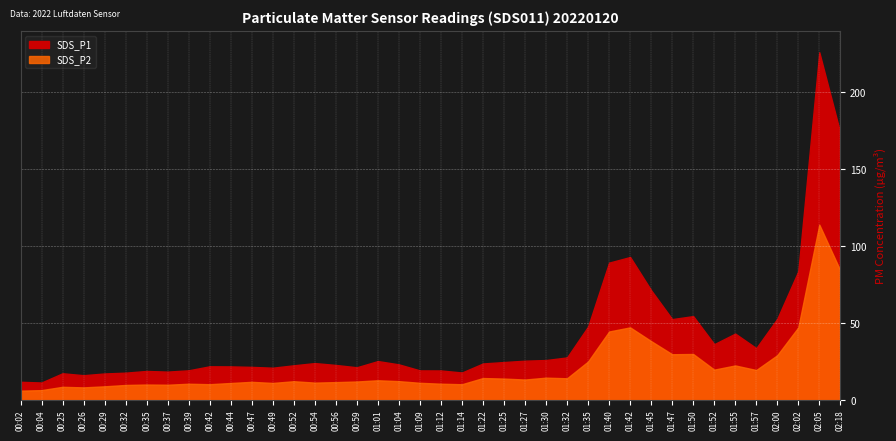

What is the label of the 5th point from the right?

01:57